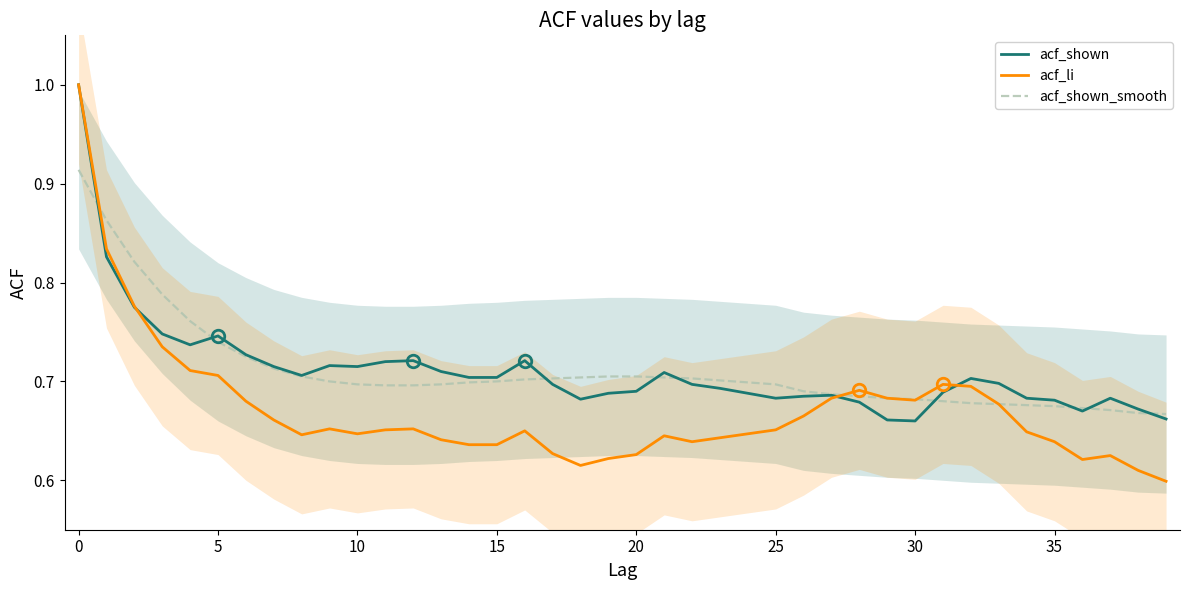

Reading left to right, list all the values displayed in this chart.

acf_shown: 1.0	0.8	0.8	0.7	0.7	0.7	0.7	0.7	0.7	0.7	0.7	0.7	0.7	0.7	0.7	0.7	0.7	0.7	0.7	0.7	0.7	0.7	0.7	0.7	0.7	0.7	0.7	0.7	0.7	0.7	0.7	0.7	0.7	0.7	0.7	0.7	0.7	0.7	0.7	0.7
acf_li: 1.0	0.8	0.8	0.7	0.7	0.7	0.7	0.7	0.6	0.7	0.6	0.7	0.7	0.6	0.6	0.6	0.7	0.6	0.6	0.6	0.6	0.6	0.6	0.6	0.6	0.7	0.7	0.7	0.7	0.7	0.7	0.7	0.7	0.7	0.6	0.6	0.6	0.6	0.6	0.6
acf_shown_smooth: 0.9	0.9	0.8	0.8	0.8	0.7	0.7	0.7	0.7	0.7	0.7	0.7	0.7	0.7	0.7	0.7	0.7	0.7	0.7	0.7	0.7	0.7	0.7	0.7	0.7	0.7	0.7	0.7	0.7	0.7	0.7	0.7	0.7	0.7	0.7	0.7	0.7	0.7	0.7	0.7